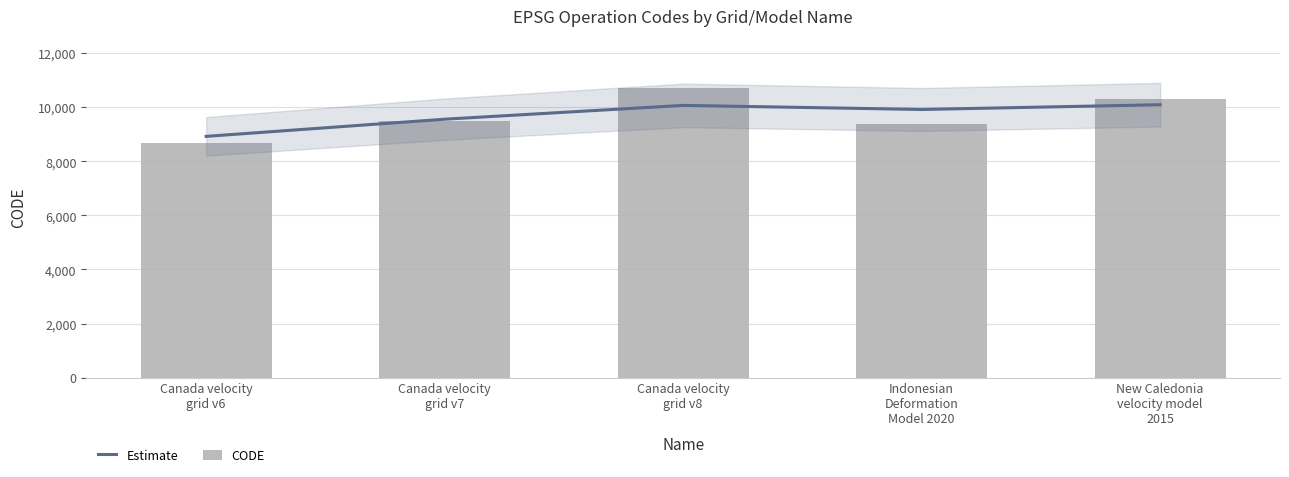

Reading left to right, list all the values displayed in this chart.

Estimate: Canada velocity
grid v6=8923.6	Canada velocity
grid v7=9558.5	Canada velocity
grid v8=10069.5	Indonesian
Deformation
Model 2020=9918.4	New Caledonia
velocity model
2015=10094.0
CODE: Canada velocity
grid v6=8676.0	Canada velocity
grid v7=9483.0	Canada velocity
grid v8=10707.0	Indonesian
Deformation
Model 2020=9375.0	New Caledonia
velocity model
2015=10323.0